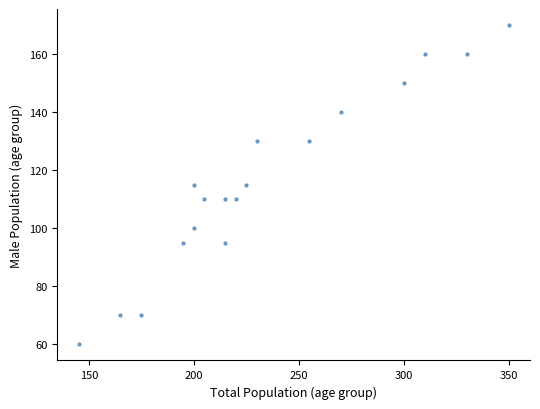

What is the range of Y values (max minus min)?

110